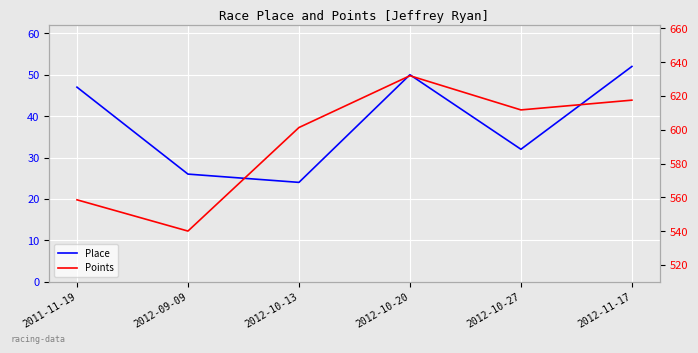

The value of Points at 2012-10-20 is 297.6. True or false?

False